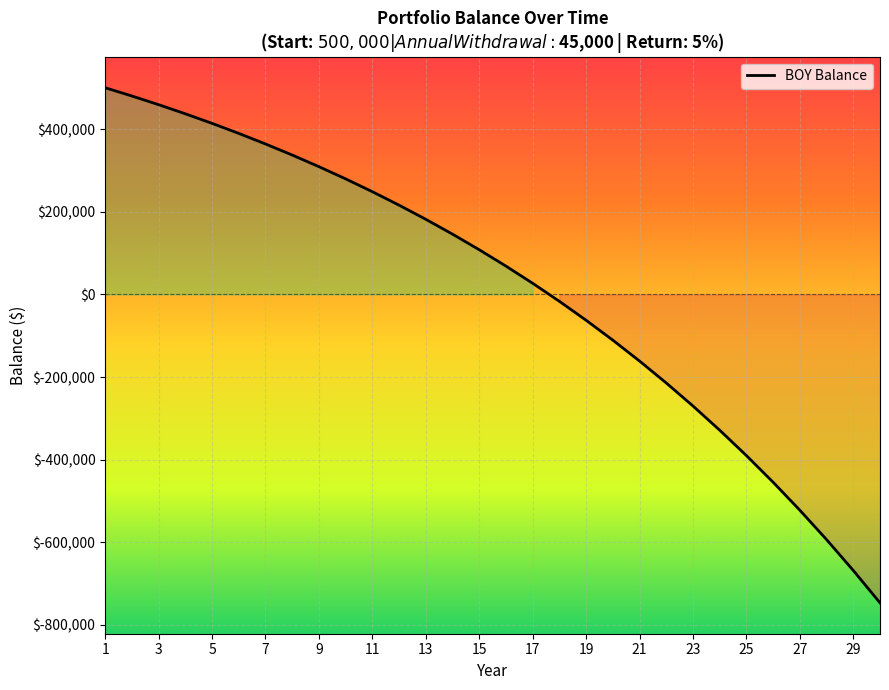

What is the difference between the maximum and minimum values?

1246451.1